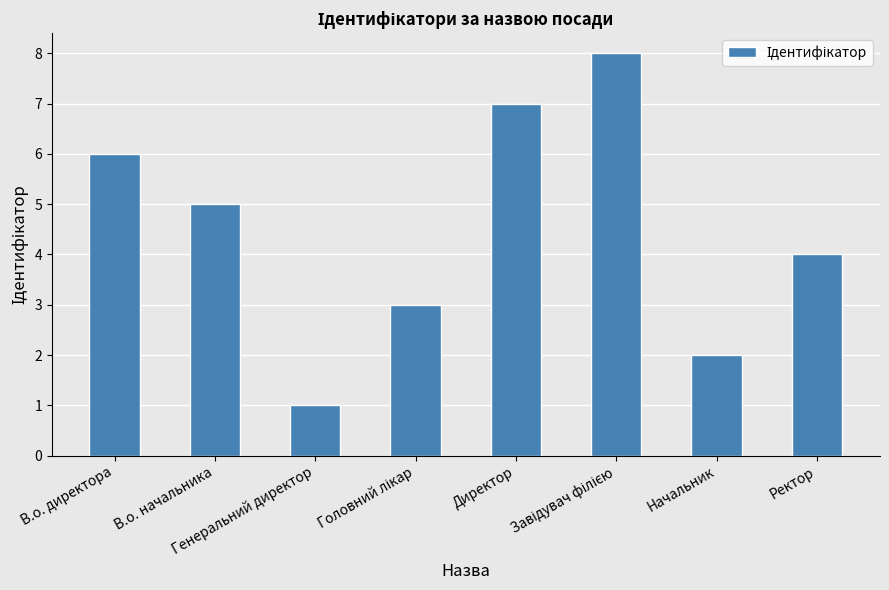

At which label does the data first exceed 5?

В.о. директора